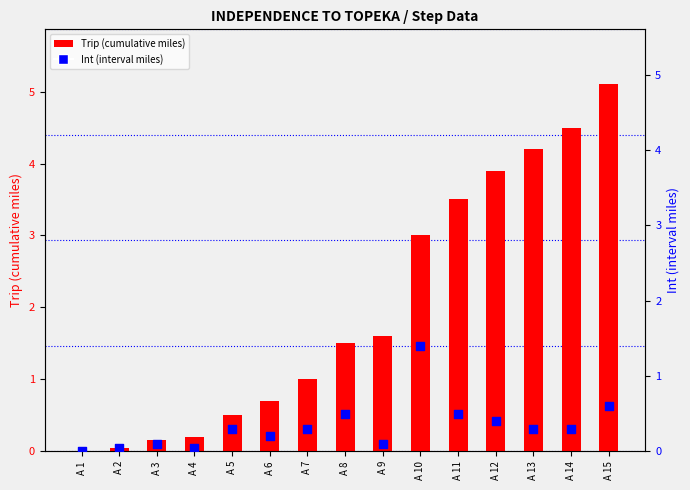

What are all the series names shown in the legend?

Trip (cumulative miles), Int (interval miles)